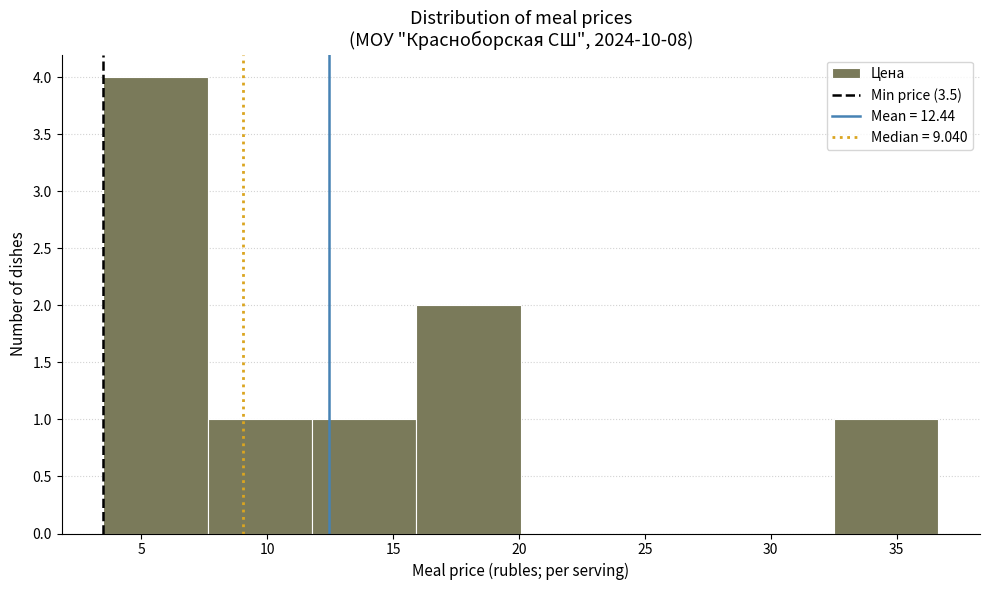

Reading left to right, list every bar in this chart as the range it spans on the x-axis followed by its height. Neither the bar edges nor the heights are printed on the chart, so give them approximately, as read against the axes.

3.5 to 7.5: 4
7.5 to 12.0: 1
12.0 to 16.0: 1
16.0 to 20.0: 2
20.0 to 24.0: 0
24.0 to 28.5: 0
28.5 to 32.5: 0
32.5 to 36.5: 1